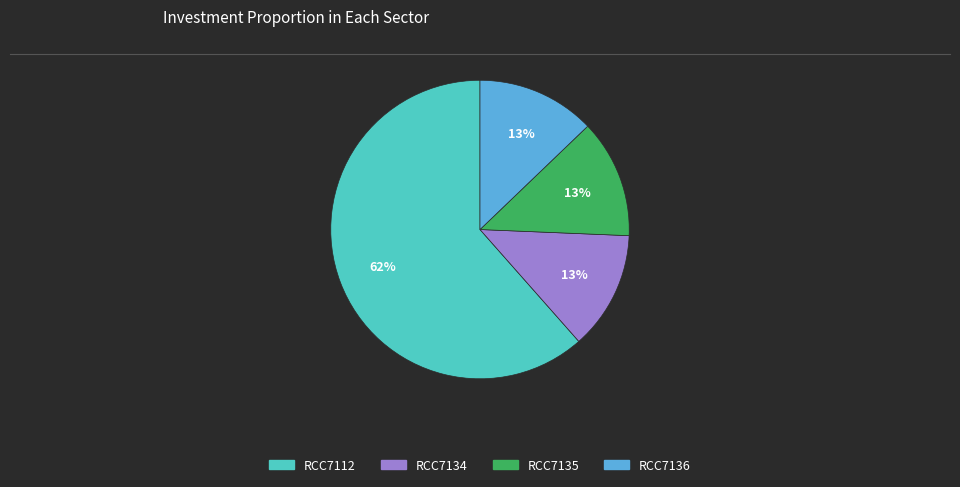

The RCC7136 slice represents 13% of the pie. True or false?

True